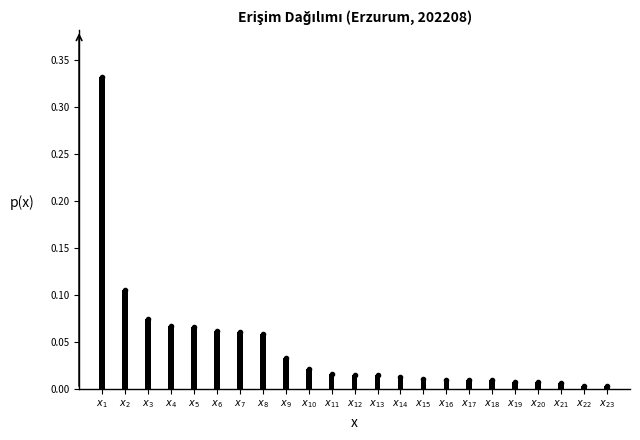

What is the sum of all values?

1.0